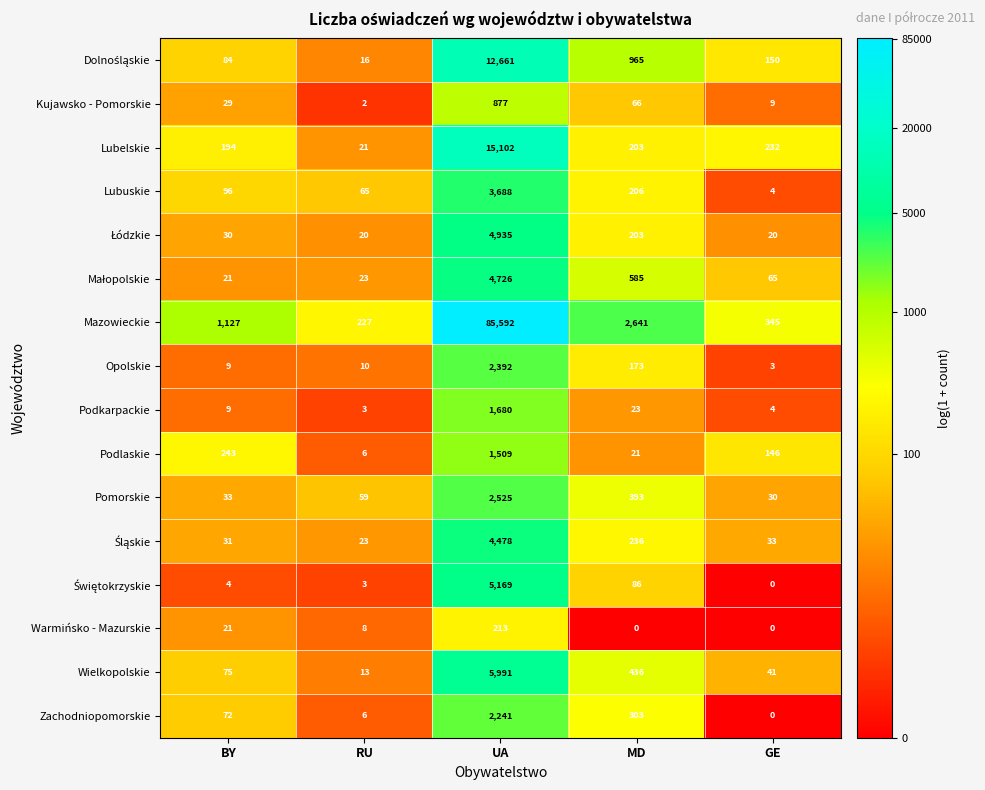

What is the greatest value displayed?

85592